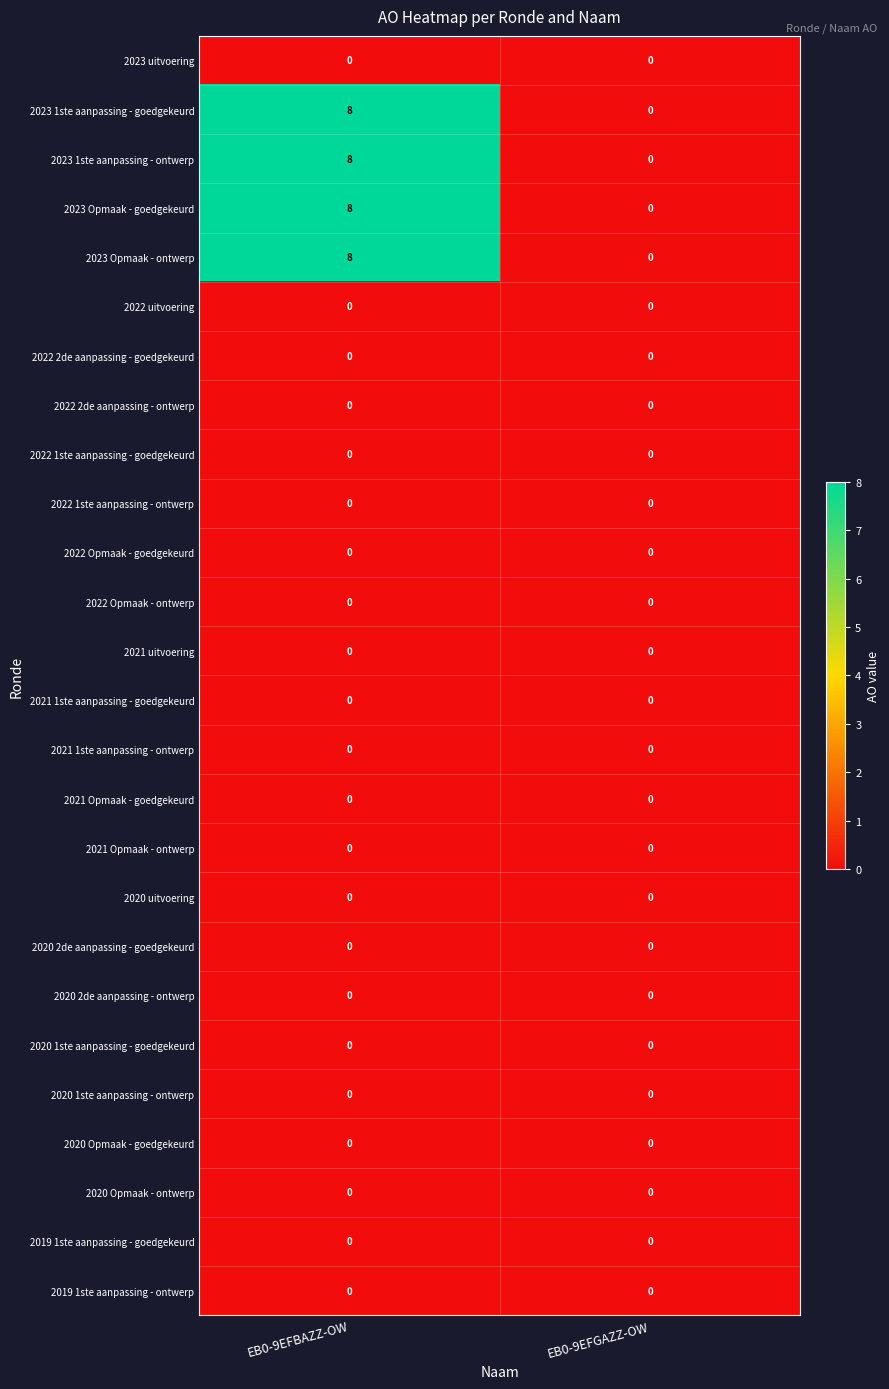

Which category has the highest value across all series?

EB0-9EFBAZZ-OW